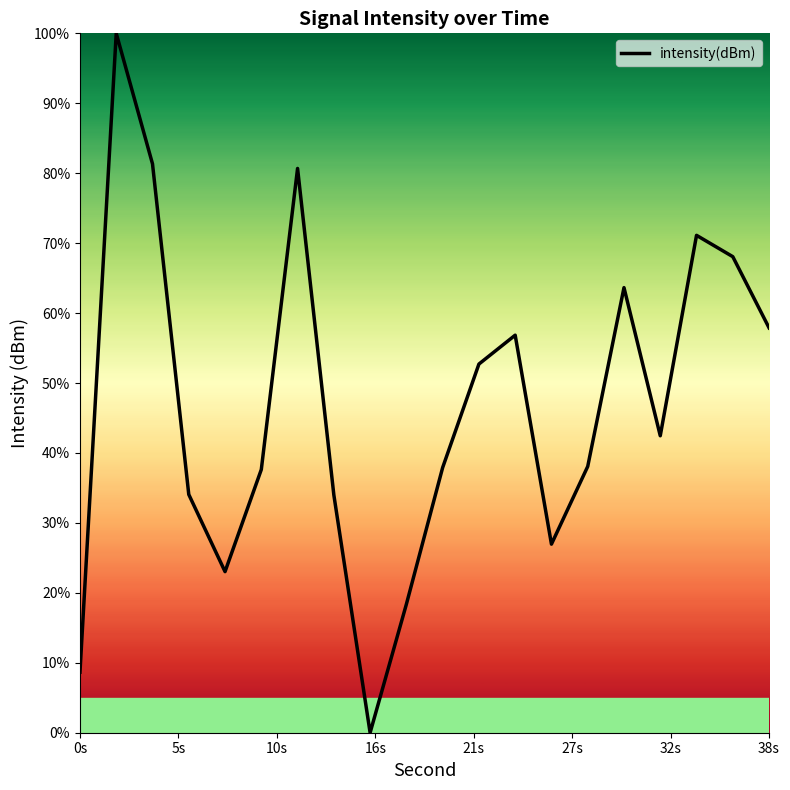

What is the maximum value shown in the chart?

100.0